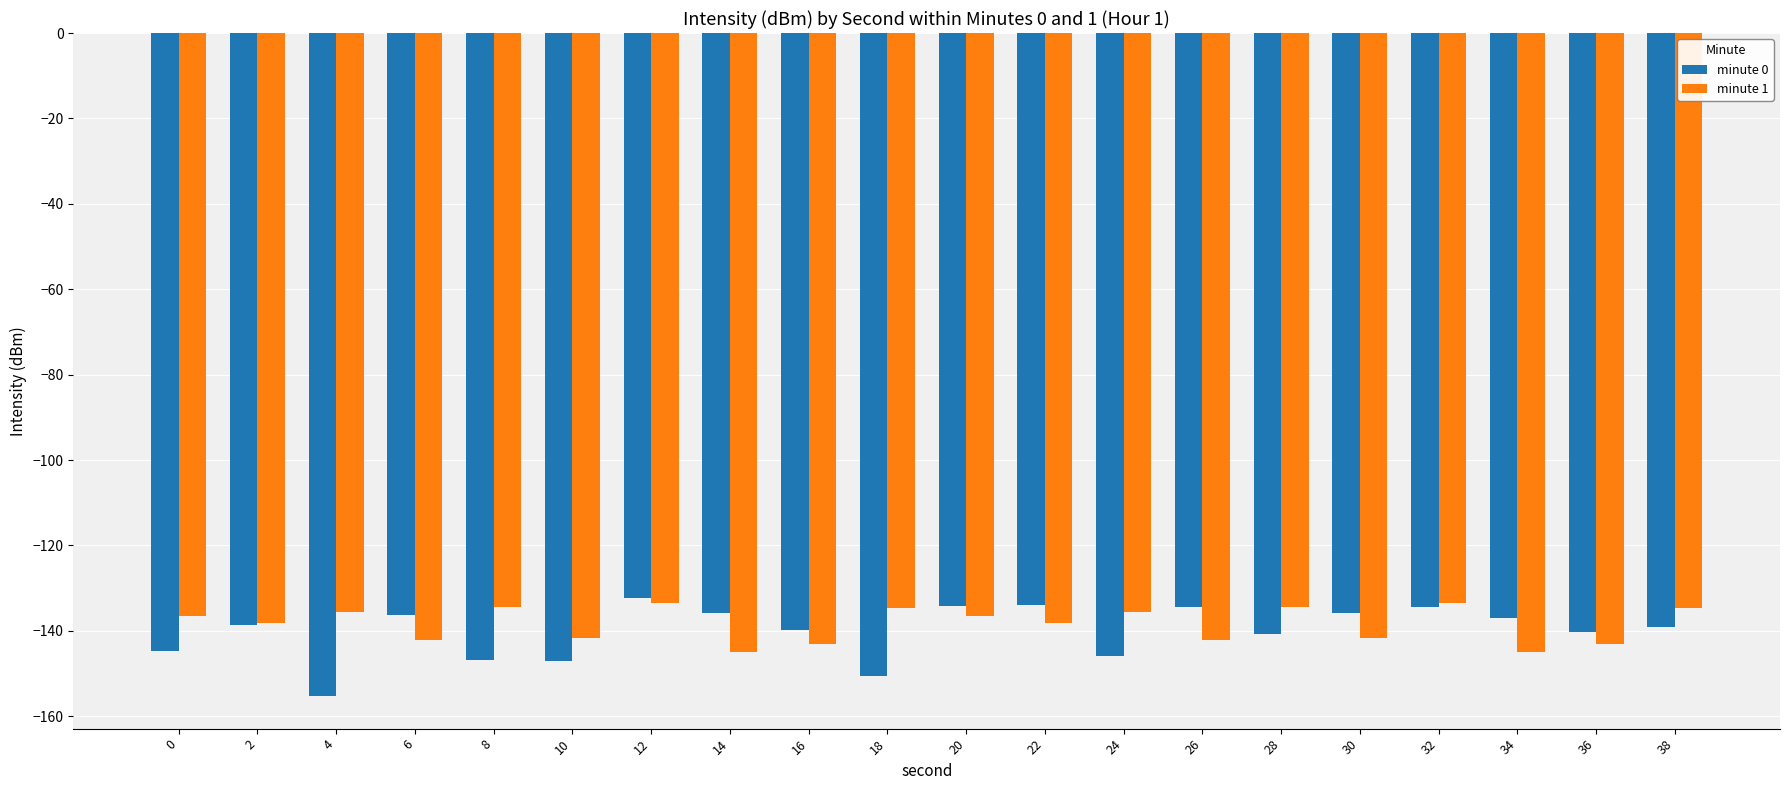

What is the sum of all minute 1 values?

-2770.1